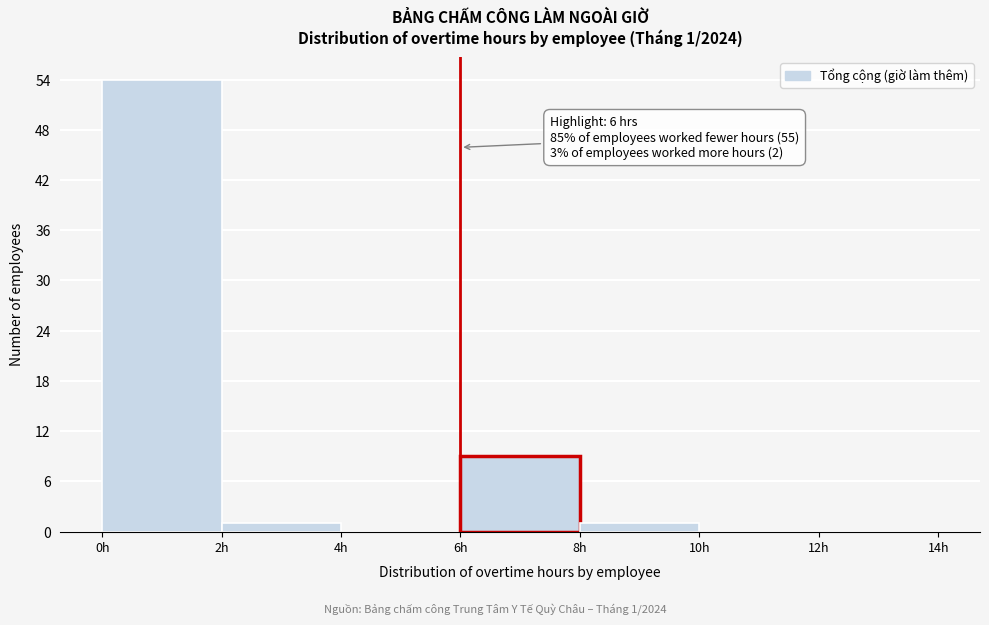

Over which range of the x-axis is the bar tallest?

0 to 2